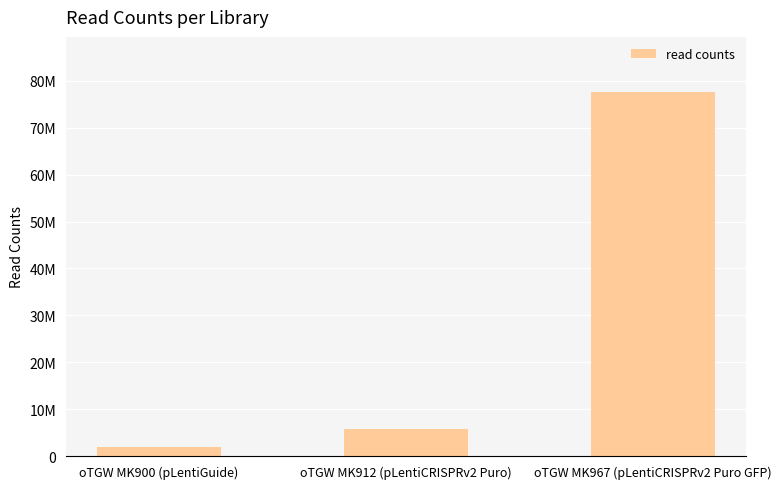

The chart shows a value of 478520 at oTGW MK900 (pLentiGuide). True or false?

False